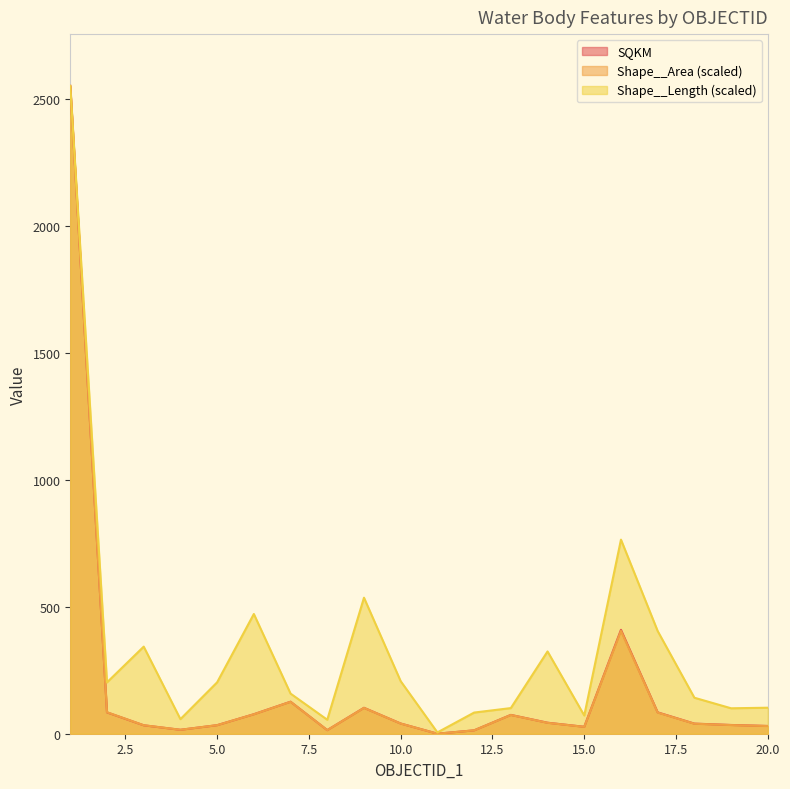

Which series has the widest spread of values?

Shape__Area (scaled)